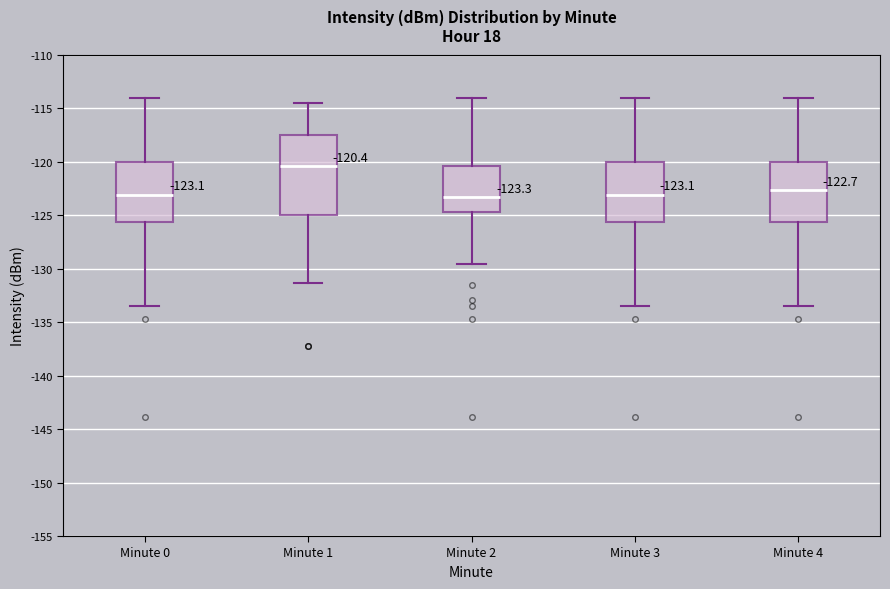

Comparing the boxes themselves (not the whiskers), which one is the tallest?

Minute 1